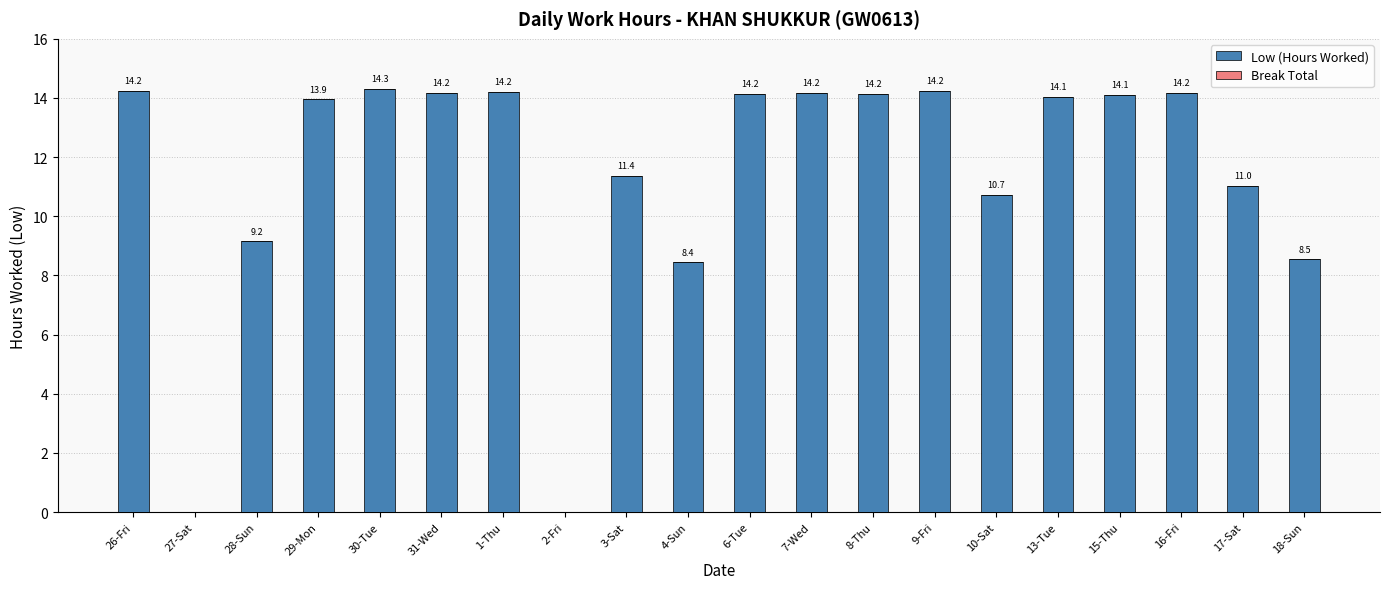

Which category has the highest value across all series?

30-Tue